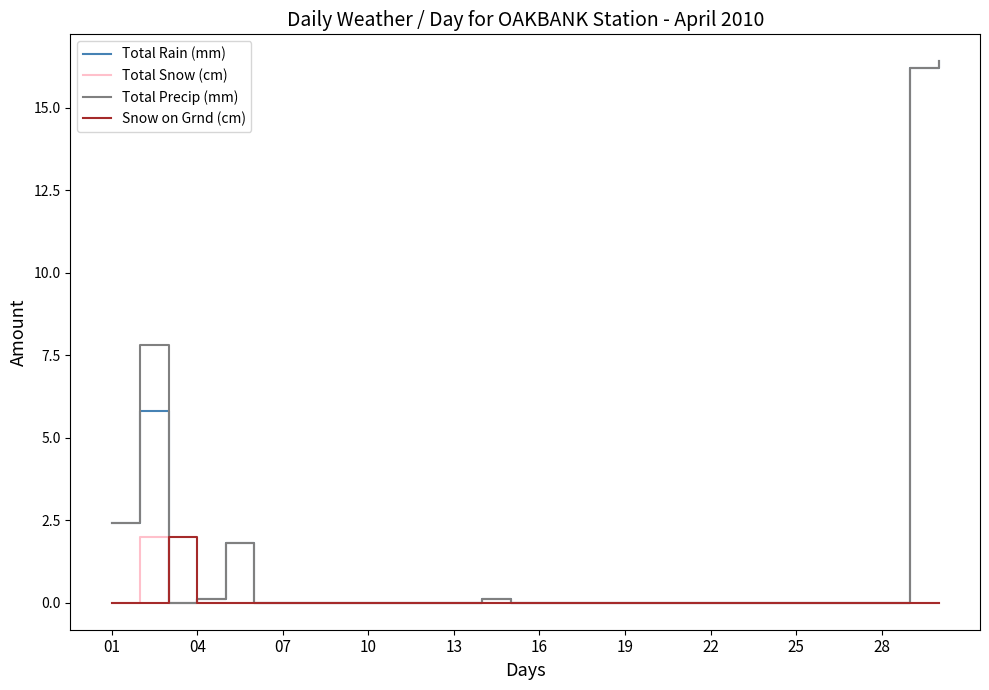

What is the maximum value shown in the chart?

16.4